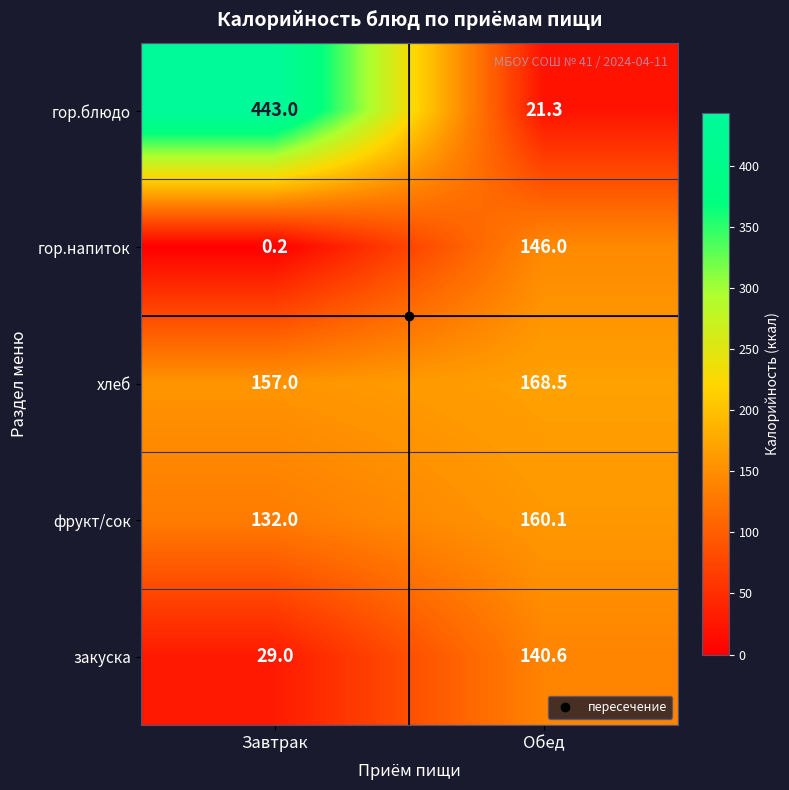

Which label corresponds to the largest value in the chart?

Завтрак